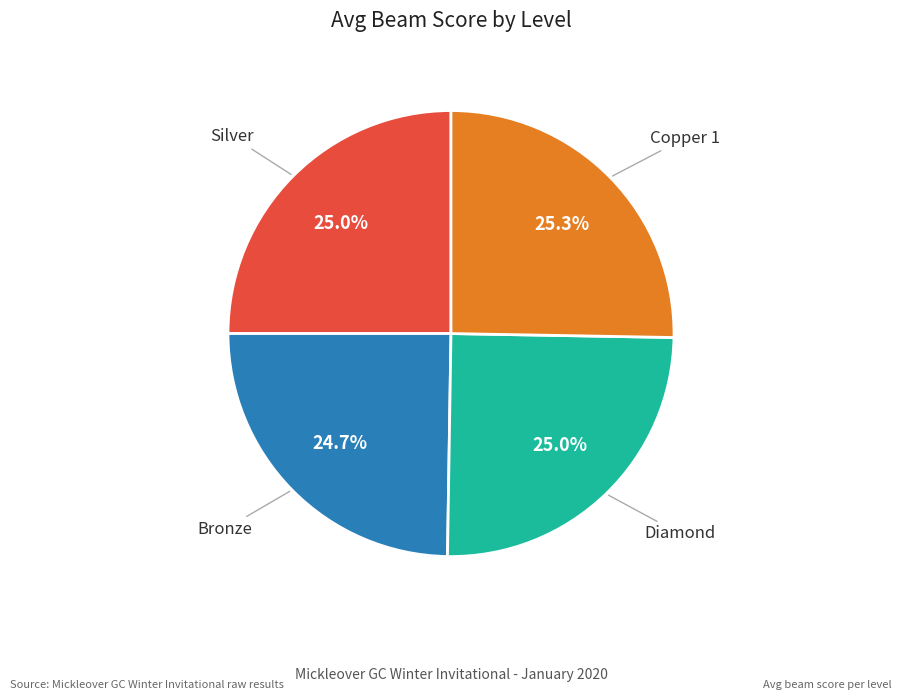

Is there any slice that represents more than half of the pie?

No